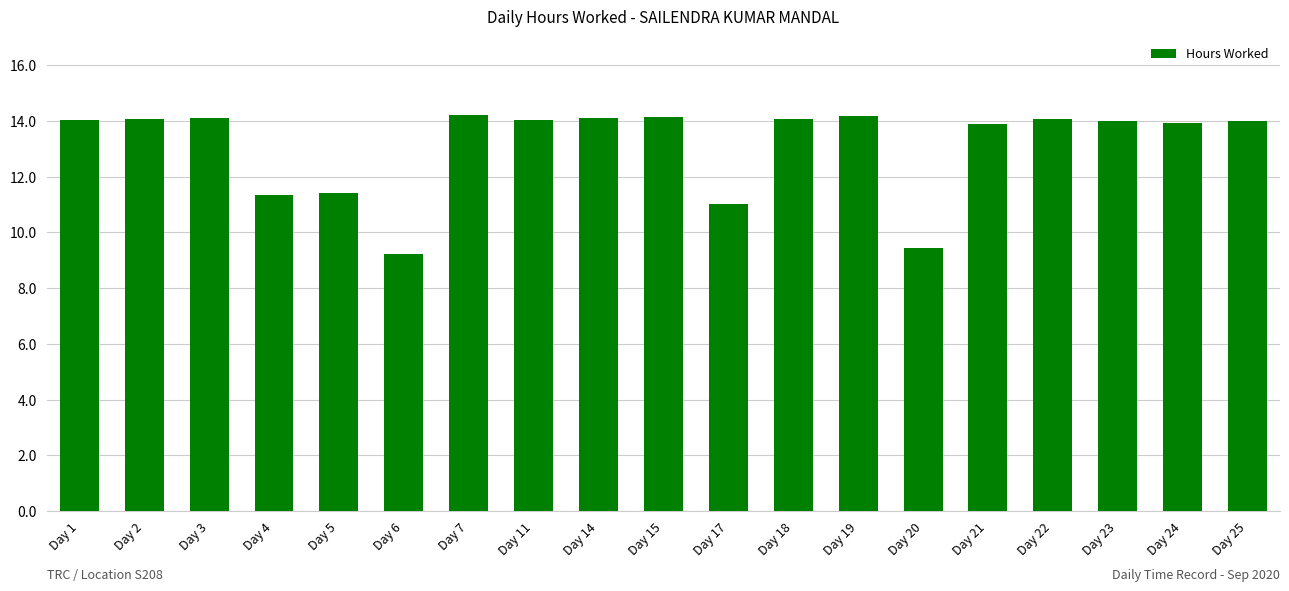

What is the maximum value shown in the chart?

14.2